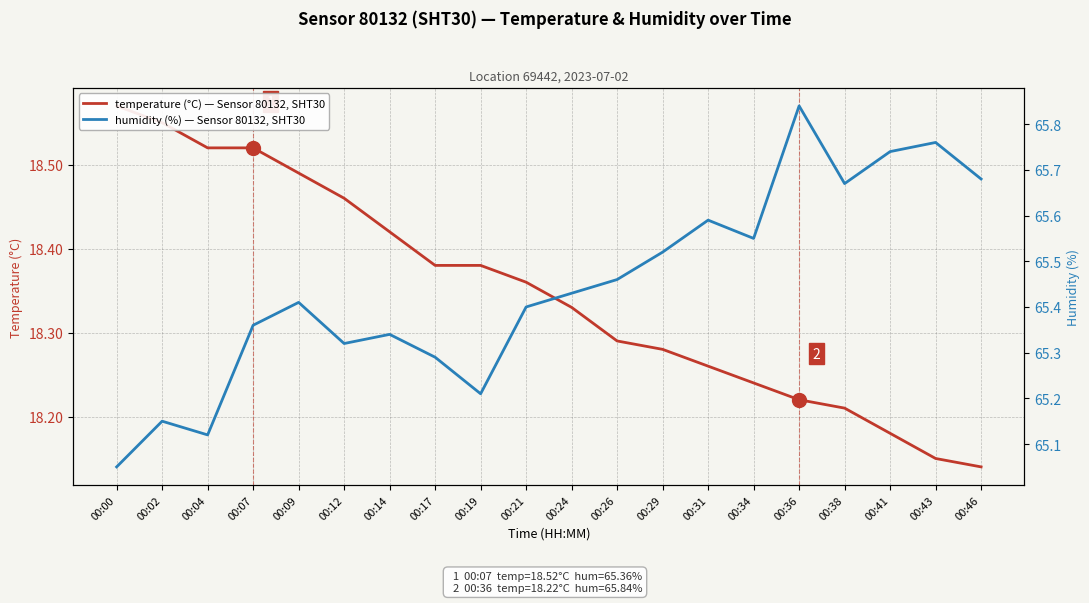

Reading left to right, list all the values displayed in this chart.

temperature (°C) — Sensor 80132, SHT30: 18.6	18.6	18.5	18.5	18.5	18.5	18.4	18.4	18.4	18.4	18.3	18.3	18.3	18.3	18.2	18.2	18.2	18.2	18.1	18.1
humidity (%) — Sensor 80132, SHT30: 65.0	65.2	65.1	65.4	65.4	65.3	65.3	65.3	65.2	65.4	65.4	65.5	65.5	65.6	65.5	65.8	65.7	65.7	65.8	65.7